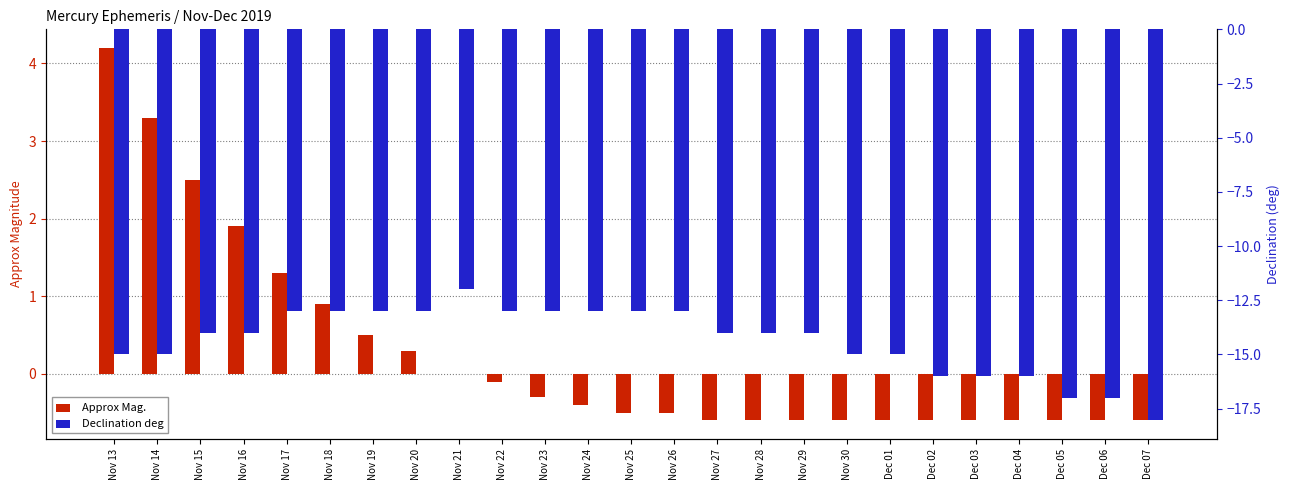

What is the difference between the maximum and second lowest values in the Declination deg series?

5.0